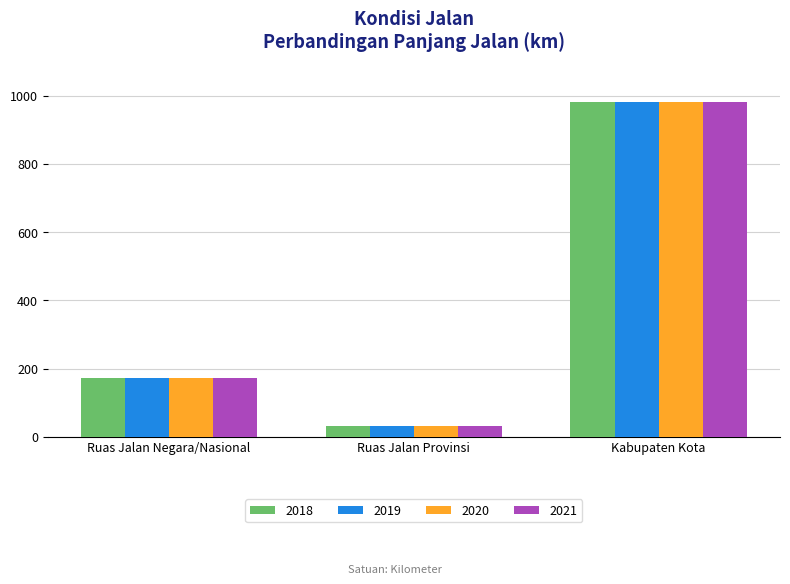

Are the bars horizontal?

No